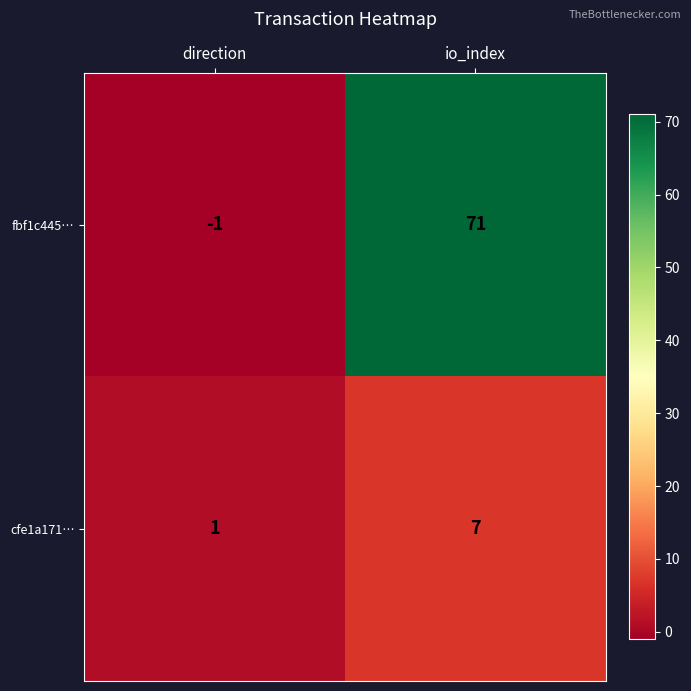

Rank the series by their maximum value, from highest to lowest.

fbf1c445…, cfe1a171…